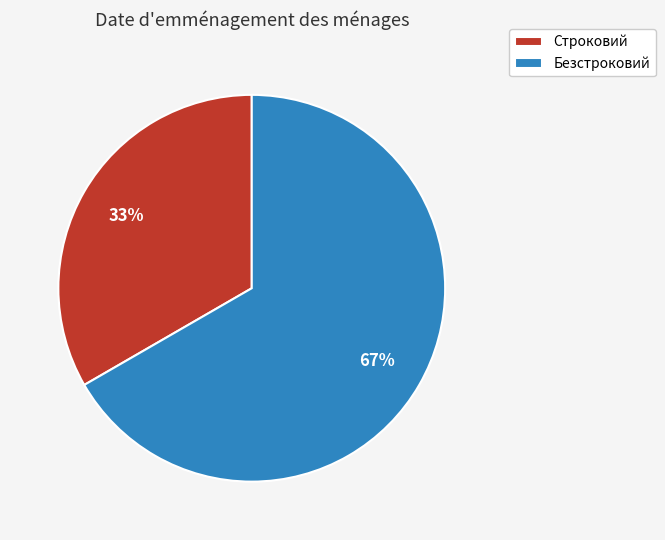

Is Строковий the majority of the pie?

No